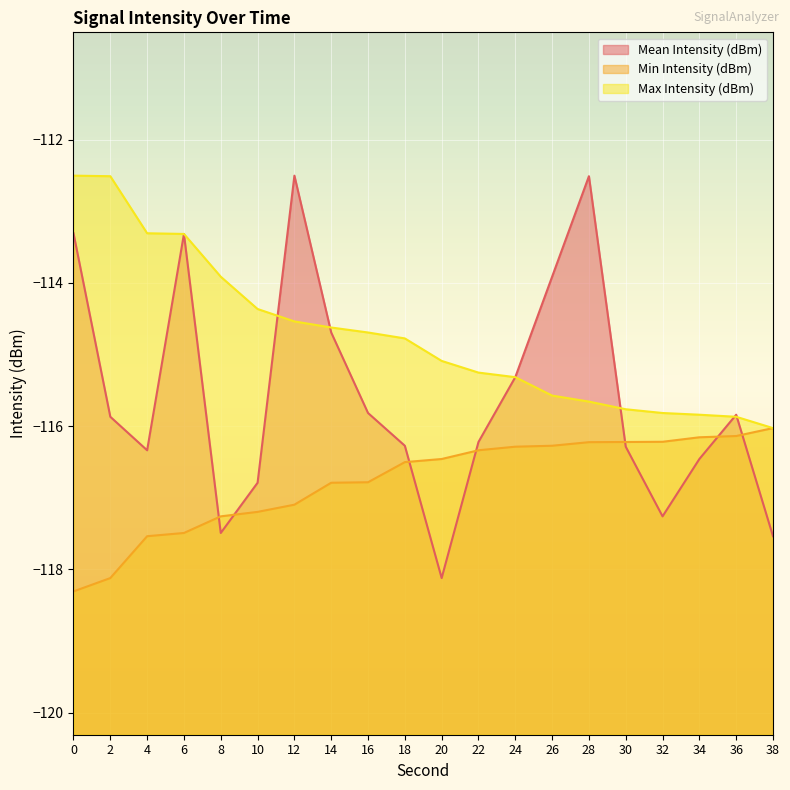

Reading left to right, extract all data points from this chart.

Mean Intensity (dBm): 0=-113.3	2=-115.9	4=-116.3	6=-113.3	8=-117.5	10=-116.8	12=-112.5	14=-114.7	16=-115.8	18=-116.3	20=-118.1	22=-116.2	24=-115.3	26=-113.9	28=-112.5	30=-116.3	32=-117.3	34=-116.5	36=-115.8	38=-117.5
Min Intensity (dBm): 0=-118.3	2=-118.1	4=-117.5	6=-117.5	8=-117.3	10=-117.2	12=-117.1	14=-116.8	16=-116.8	18=-116.5	20=-116.5	22=-116.3	24=-116.3	26=-116.3	28=-116.2	30=-116.2	32=-116.2	34=-116.2	36=-116.1	38=-116.0
Max Intensity (dBm): 0=-112.5	2=-112.5	4=-113.3	6=-113.3	8=-113.9	10=-114.4	12=-114.5	14=-114.6	16=-114.7	18=-114.8	20=-115.1	22=-115.3	24=-115.3	26=-115.6	28=-115.7	30=-115.8	32=-115.8	34=-115.8	36=-115.9	38=-116.0